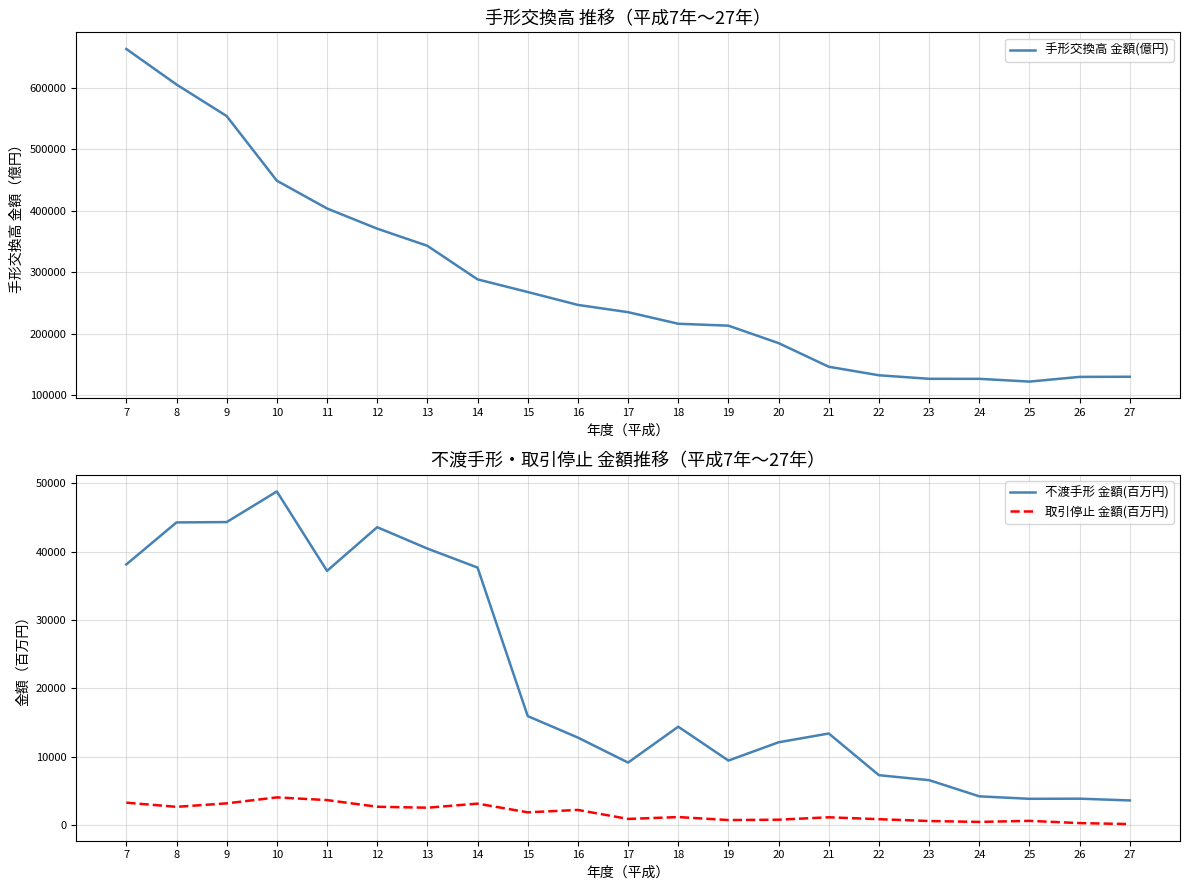

At which label does 不渡手形 金額(百万円) first exceed 13399?

7